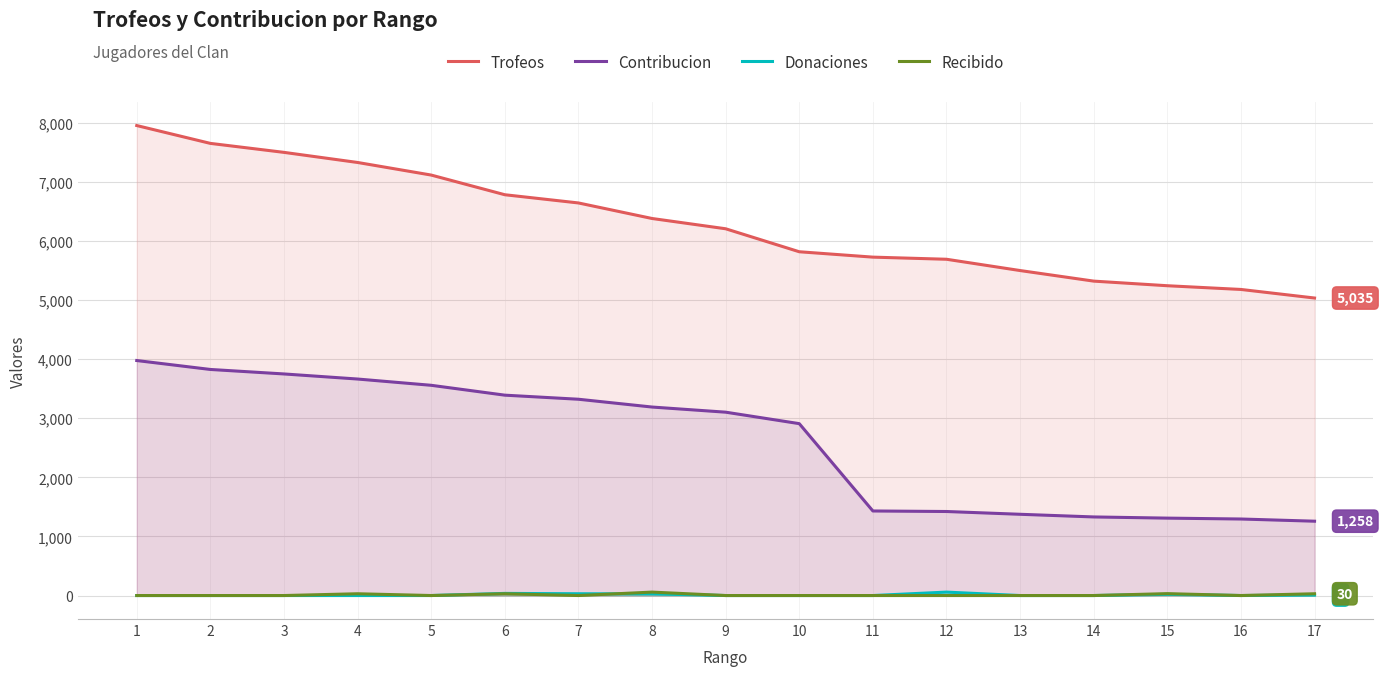

Is the value of Recibido at 1 greater than the value of Contribucion at 7?

No